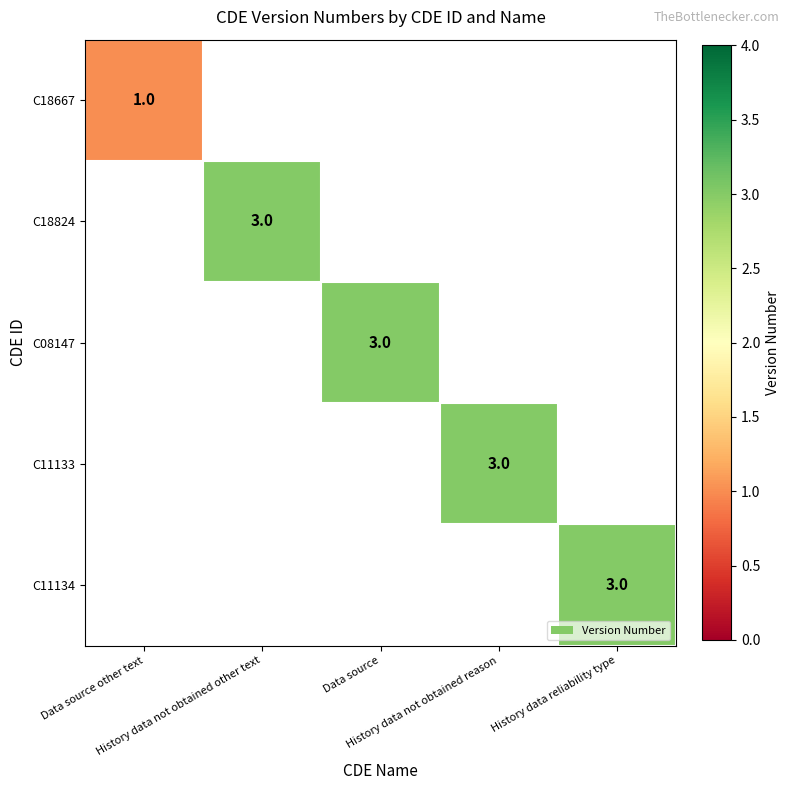

What is the approximate value of C08147 at Data source?

3.0